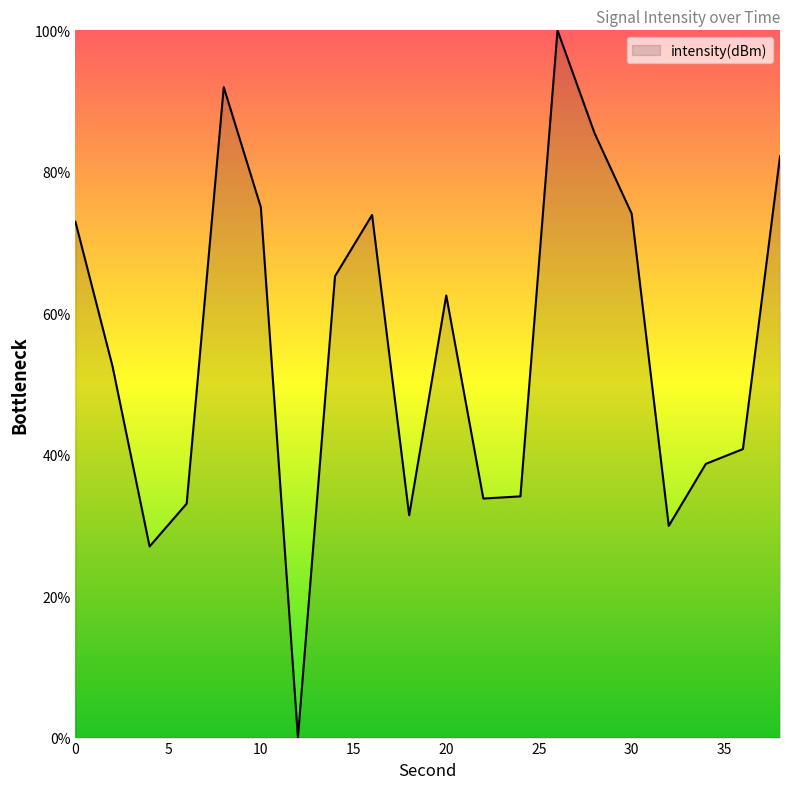

What is the greatest value displayed?

100.0